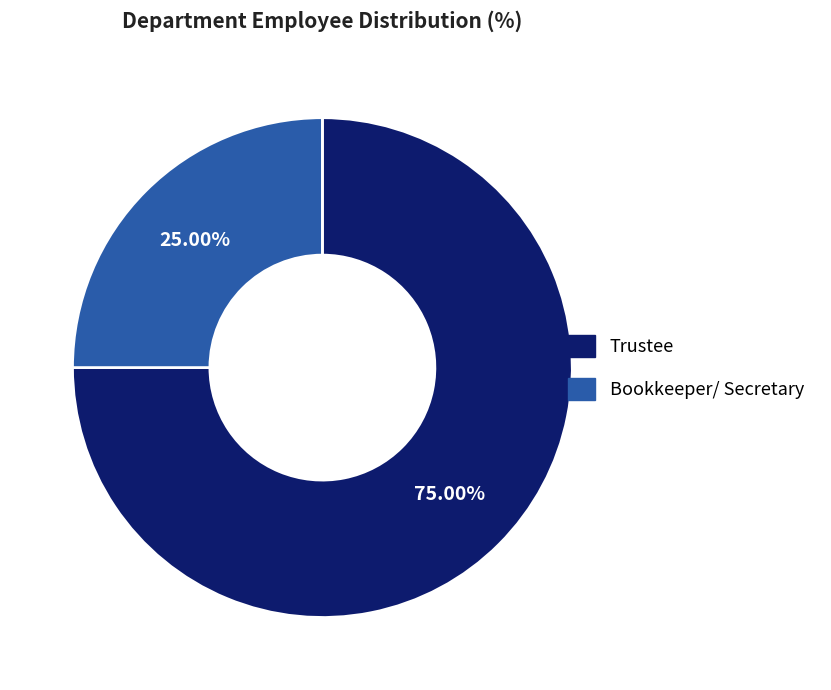

Which has a higher value, Bookkeeper/ Secretary or Trustee?

Trustee